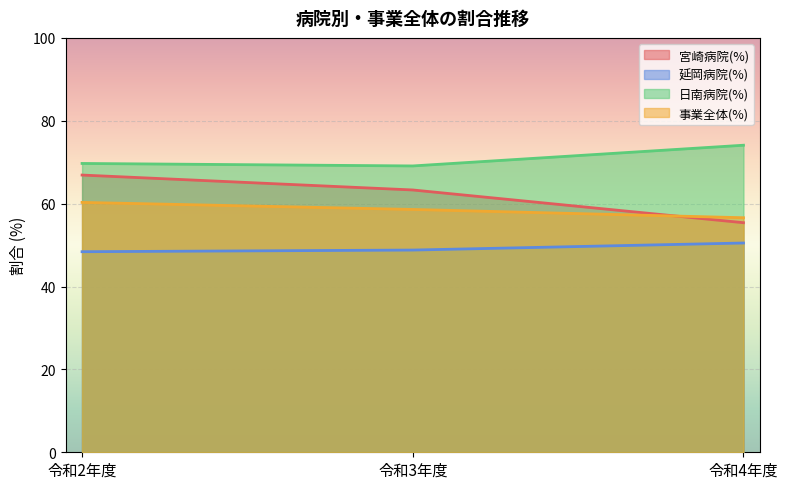

At 令和3年度, list the series in order from smallest to largest.

延岡病院(%), 事業全体(%), 宮崎病院(%), 日南病院(%)